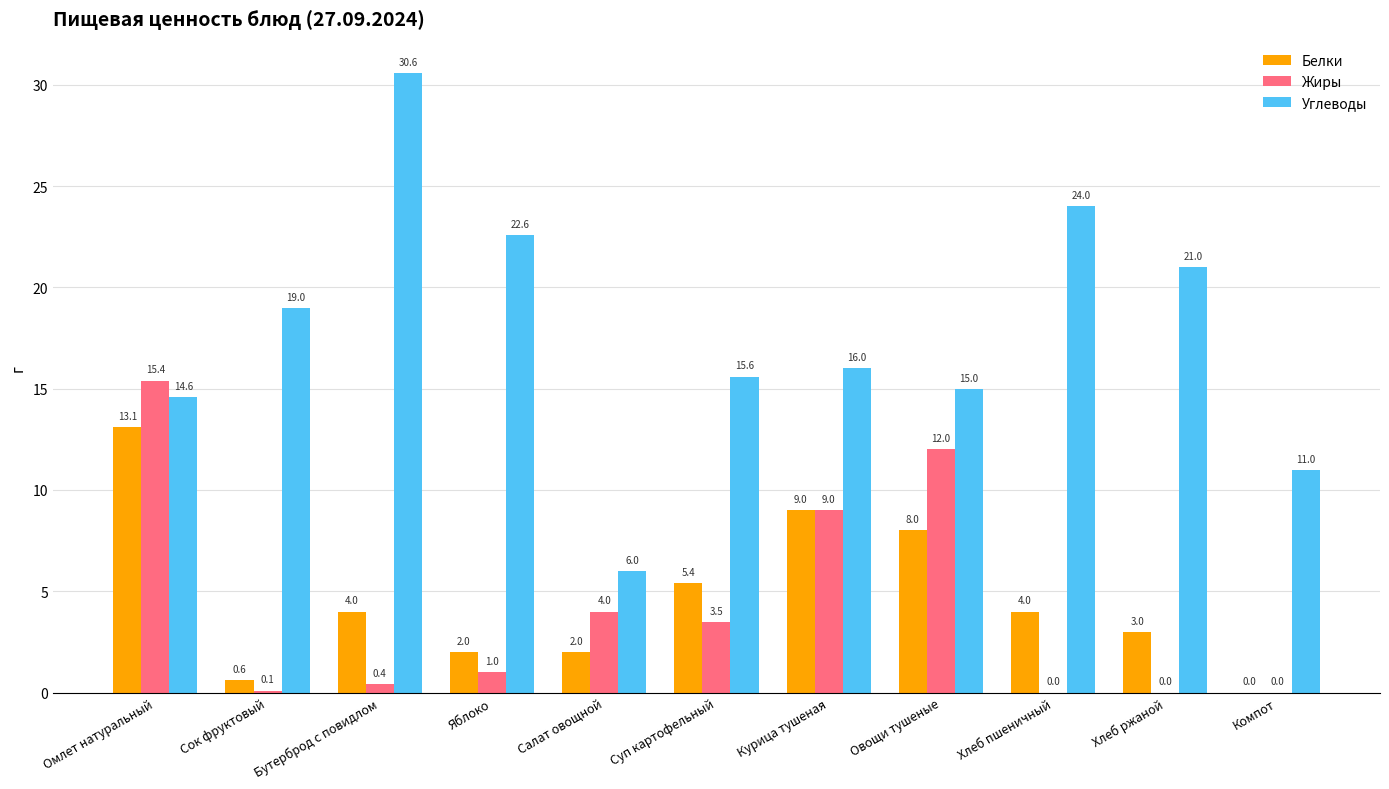

Which series has the largest total across all categories?

Углеводы